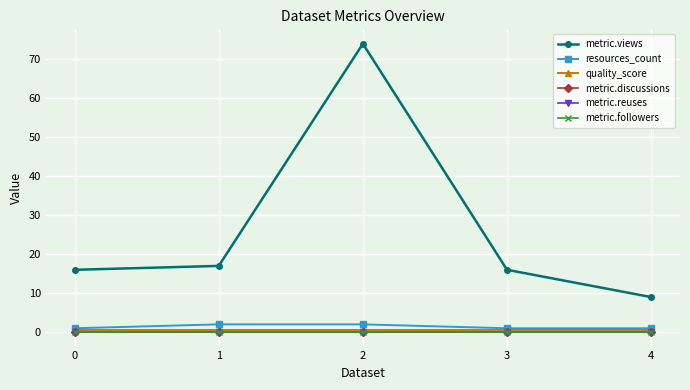

Is this an area chart (filled region under the line)?

No